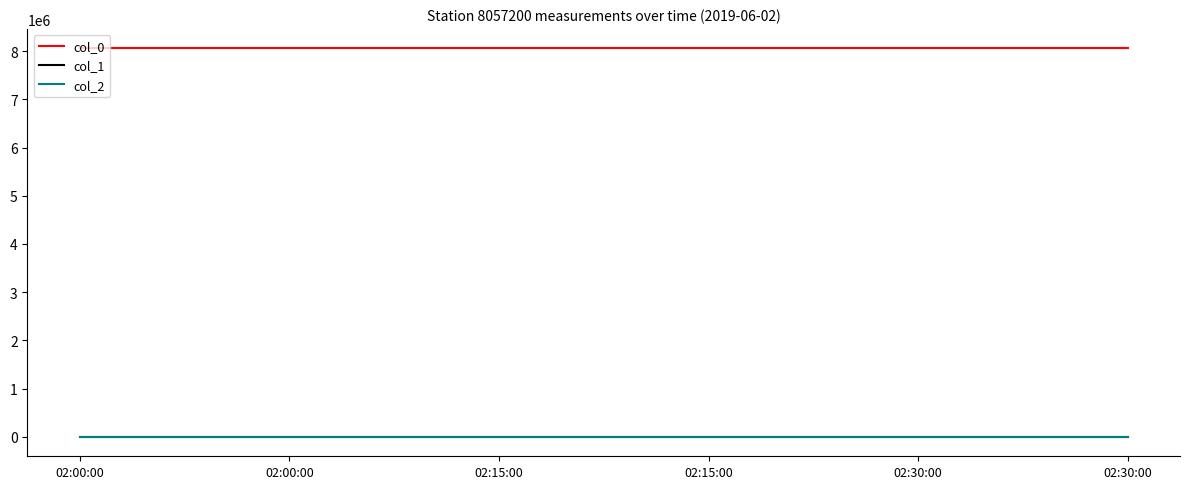

How many lines are shown in the chart?

3